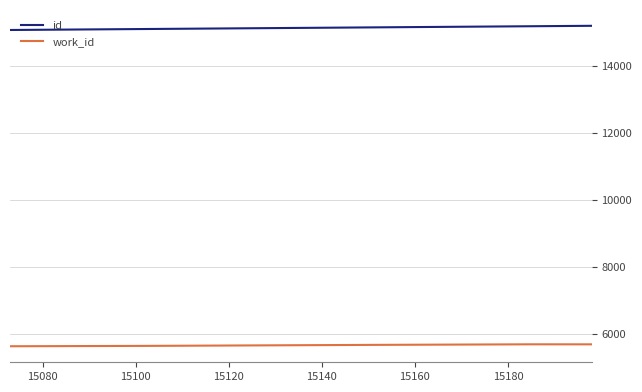

Rank the series by their average value, from highest to lowest.

id, work_id